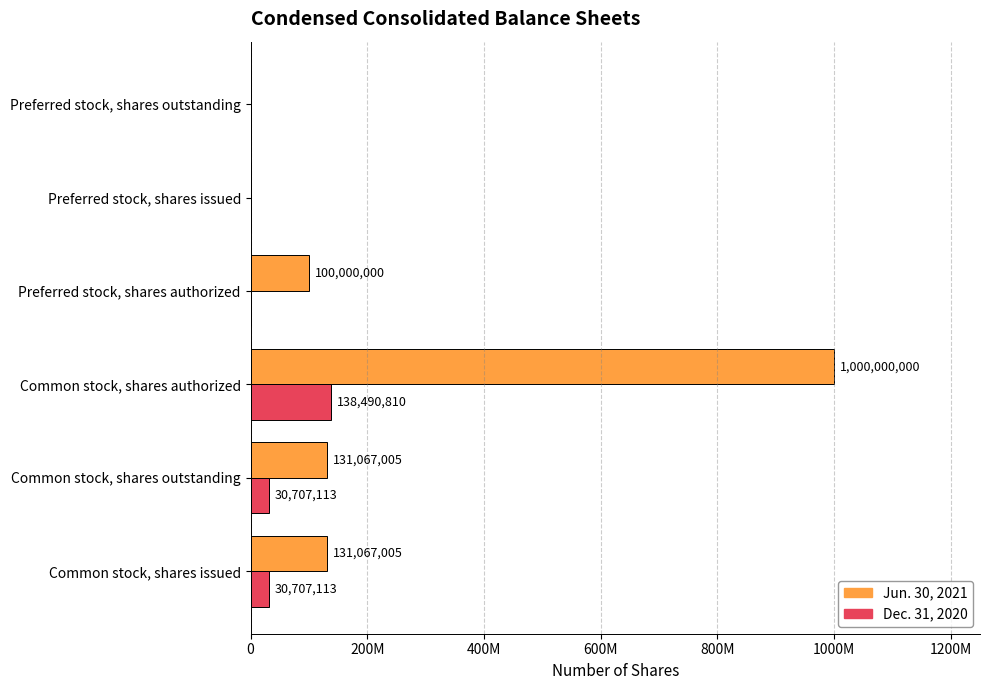

At which category is the sum across all series the highest?

Common stock, shares authorized